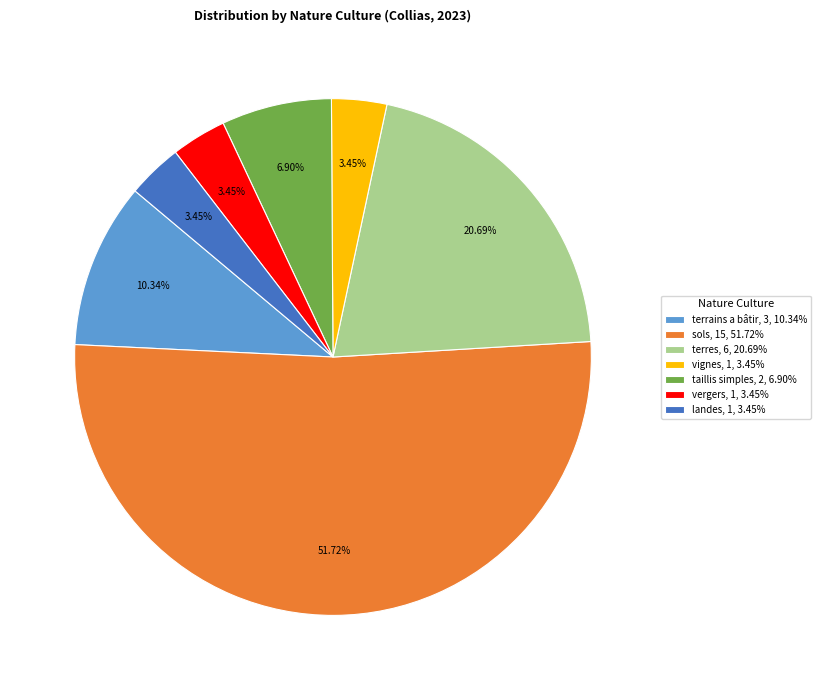

Between vergers and taillis simples, which is larger?

taillis simples